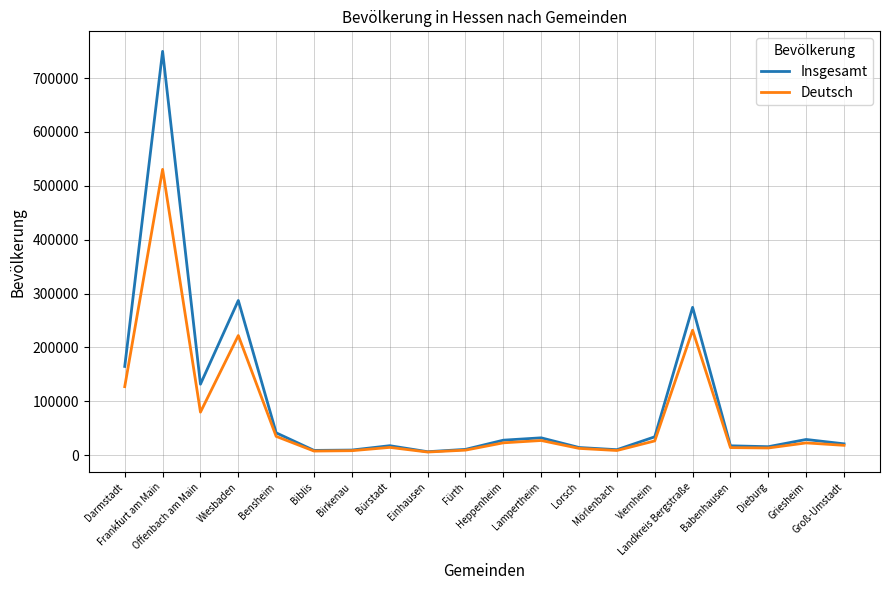

What is the minimum value shown in the chart?

5941